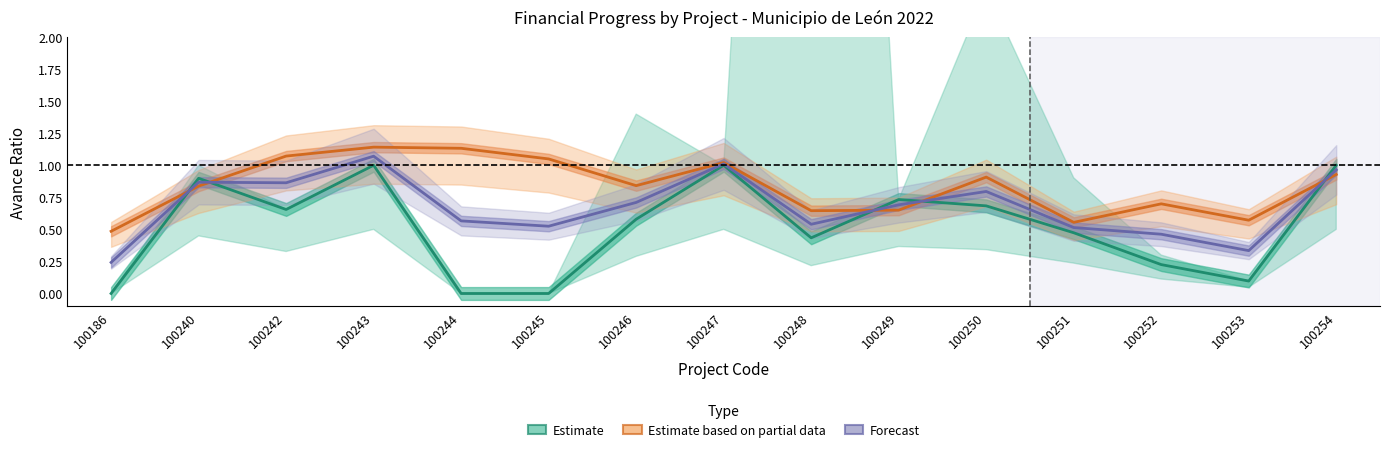

What is the sum of all Estimate based on partial data values?

12.5